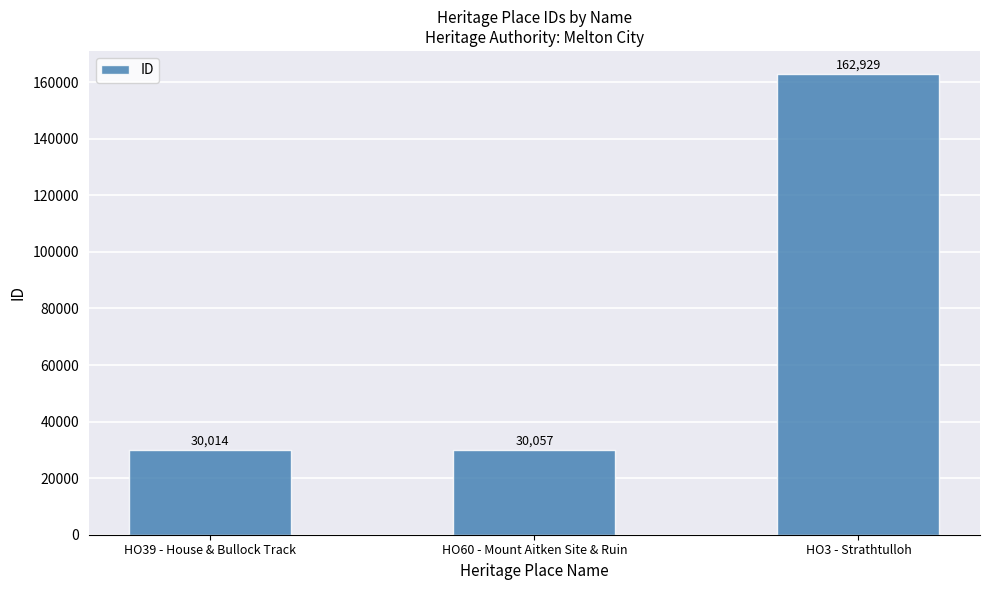

Rank the categories by value from lowest to highest.

HO39 - House & Bullock Track, HO60 - Mount Aitken Site & Ruin, HO3 - Strathtulloh